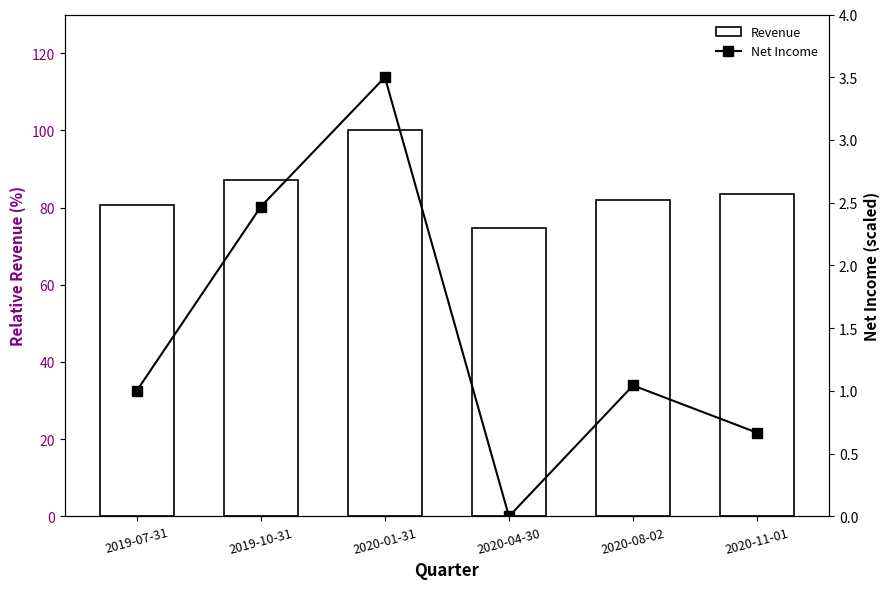

What is the greatest value displayed?

100.0